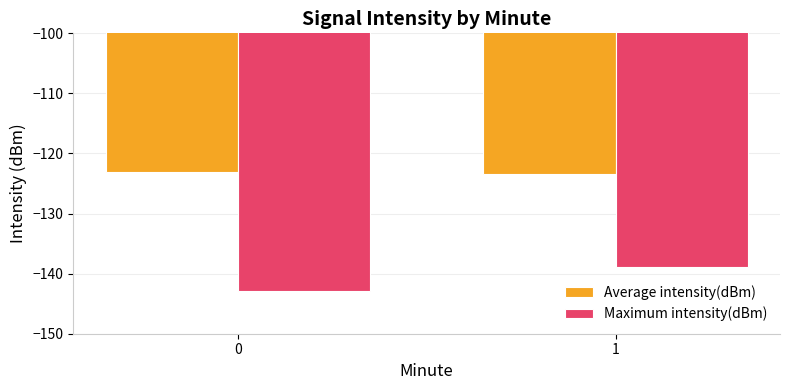

What is the value of the Maximum intensity(dBm) bar at the 2nd from the left?

-138.9